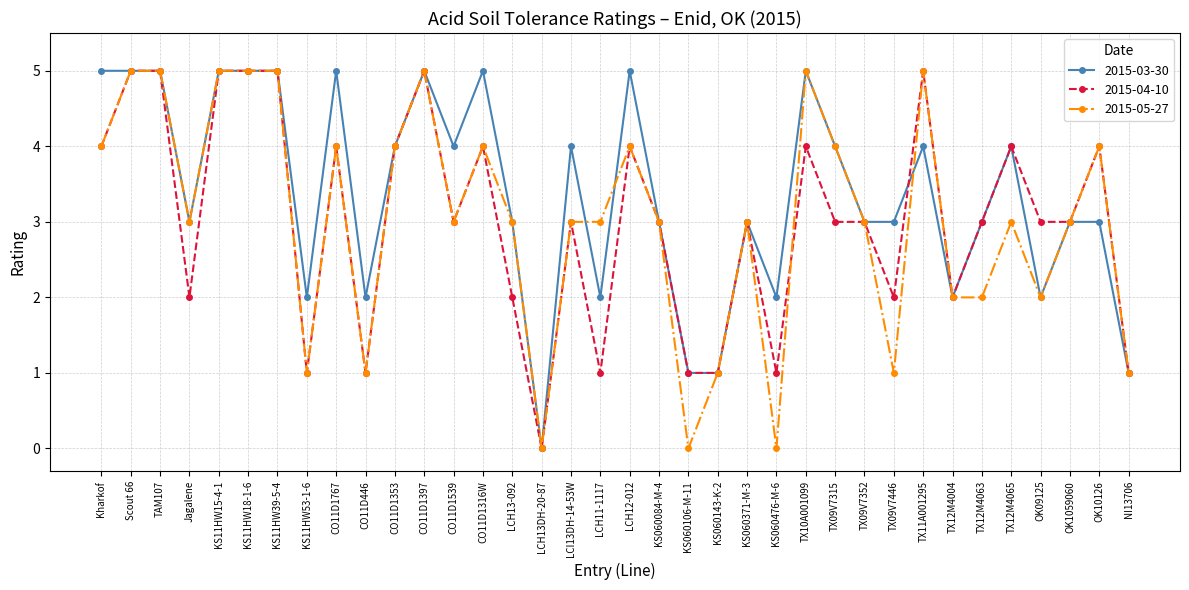

Reading right to left, extract all data points from this chart.

2015-03-30: NI13706=1	OK10126=3	OK1059060=3	OK09125=2	TX12M4065=4	TX12M4063=3	TX12M4004=2	TX11A001295=4	TX09V7446=3	TX09V7352=3	TX09V7315=4	TX10A001099=5	KS060476-M-6=2	KS060371-M-3=3	KS060143-K-2=1	KS060106-M-11=1	KS060084-M-4=3	LCH12-012=5	LCH11-1117=2	LCI13DH-14-53W=4	LCH13DH-20-87=0	LCH13-092=3	CO11D1316W=5	CO11D1539=4	CO11D1397=5	CO11D1353=4	CO11D446=2	CO11D1767=5	KS11HW53-1-6=2	KS11HW39-5-4=5	KS11HW18-1-6=5	KS11HW15-4-1=5	Jagalene=3	TAM107=5	Scout 66=5	Kharkof=5
2015-04-10: NI13706=1	OK10126=4	OK1059060=3	OK09125=3	TX12M4065=4	TX12M4063=3	TX12M4004=2	TX11A001295=5	TX09V7446=2	TX09V7352=3	TX09V7315=3	TX10A001099=4	KS060476-M-6=1	KS060371-M-3=3	KS060143-K-2=1	KS060106-M-11=1	KS060084-M-4=3	LCH12-012=4	LCH11-1117=1	LCI13DH-14-53W=3	LCH13DH-20-87=0	LCH13-092=2	CO11D1316W=4	CO11D1539=3	CO11D1397=5	CO11D1353=4	CO11D446=1	CO11D1767=4	KS11HW53-1-6=1	KS11HW39-5-4=5	KS11HW18-1-6=5	KS11HW15-4-1=5	Jagalene=2	TAM107=5	Scout 66=5	Kharkof=4
2015-05-27: NI13706=1	OK10126=4	OK1059060=3	OK09125=2	TX12M4065=3	TX12M4063=2	TX12M4004=2	TX11A001295=5	TX09V7446=1	TX09V7352=3	TX09V7315=4	TX10A001099=5	KS060476-M-6=0	KS060371-M-3=3	KS060143-K-2=1	KS060106-M-11=0	KS060084-M-4=3	LCH12-012=4	LCH11-1117=3	LCI13DH-14-53W=3	LCH13DH-20-87=0	LCH13-092=3	CO11D1316W=4	CO11D1539=3	CO11D1397=5	CO11D1353=4	CO11D446=1	CO11D1767=4	KS11HW53-1-6=1	KS11HW39-5-4=5	KS11HW18-1-6=5	KS11HW15-4-1=5	Jagalene=3	TAM107=5	Scout 66=5	Kharkof=4